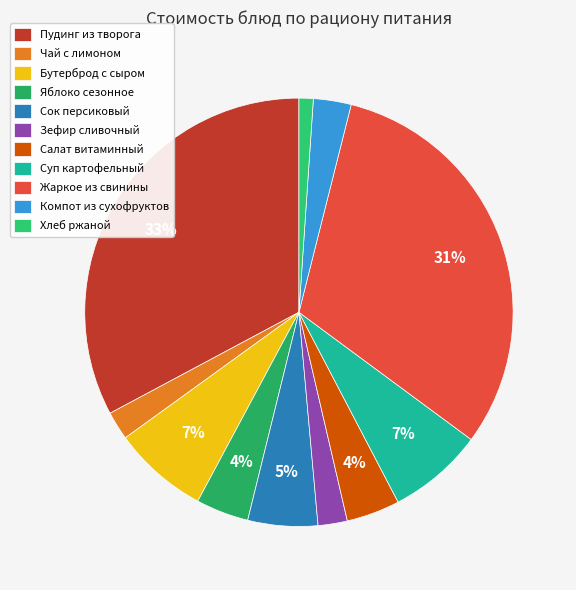

Combined, what portion of the pie is Салат витаминный and Чай с лимоном?

6.2%